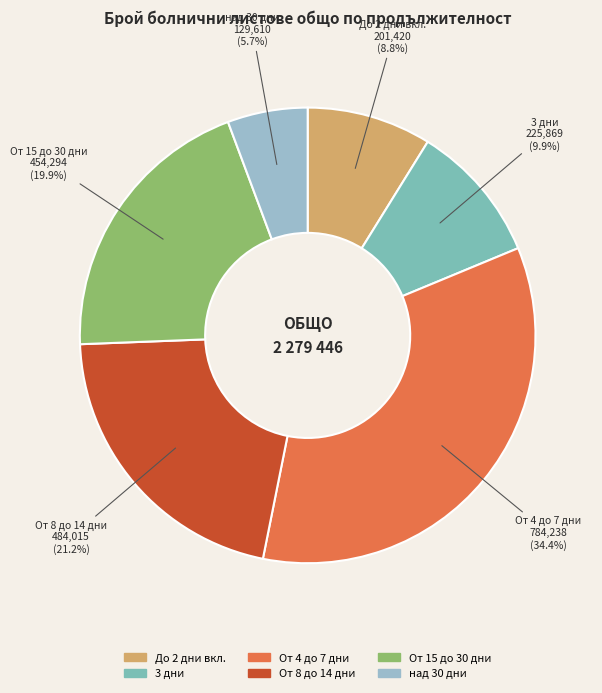

True or false: До 2 дни вкл. accounts for 18% of the total.

False